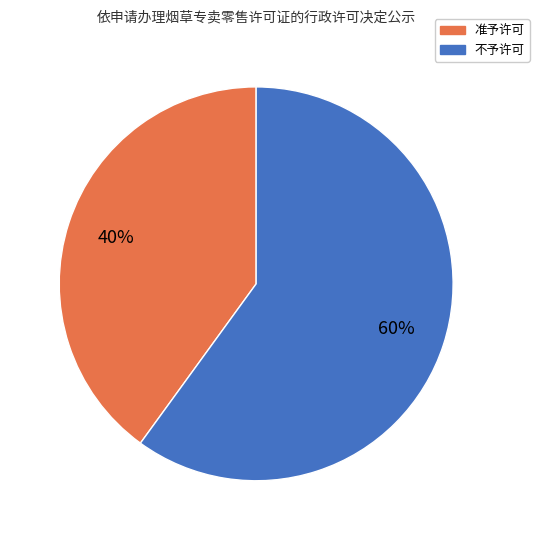

Do 不予许可 and 准予许可 together represent more than half of the pie?

Yes